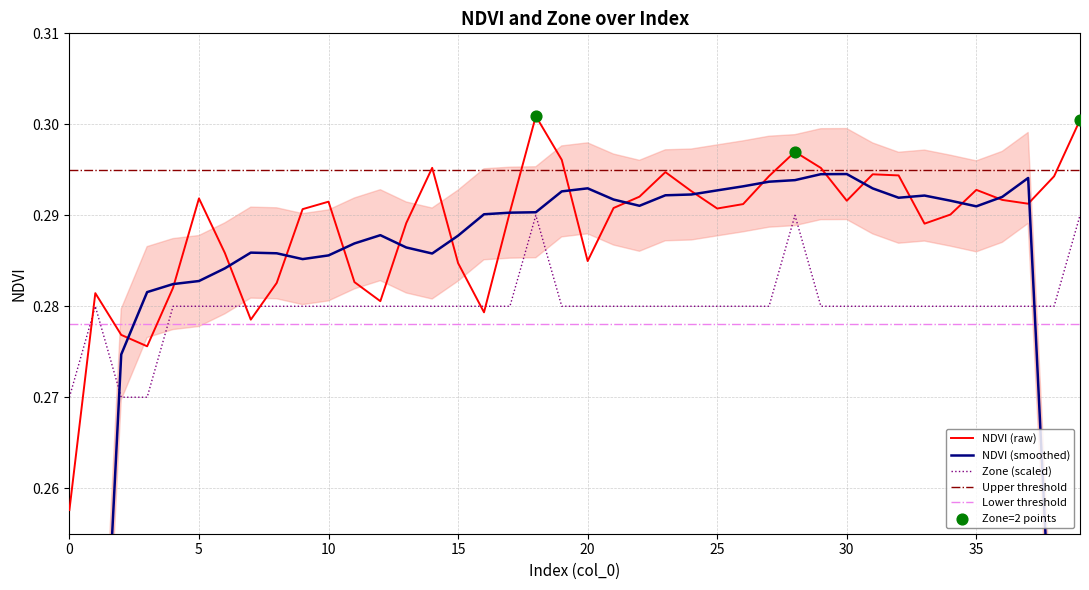

Is the value of Zone at 5 greater than the value of NDVI at 22?

No